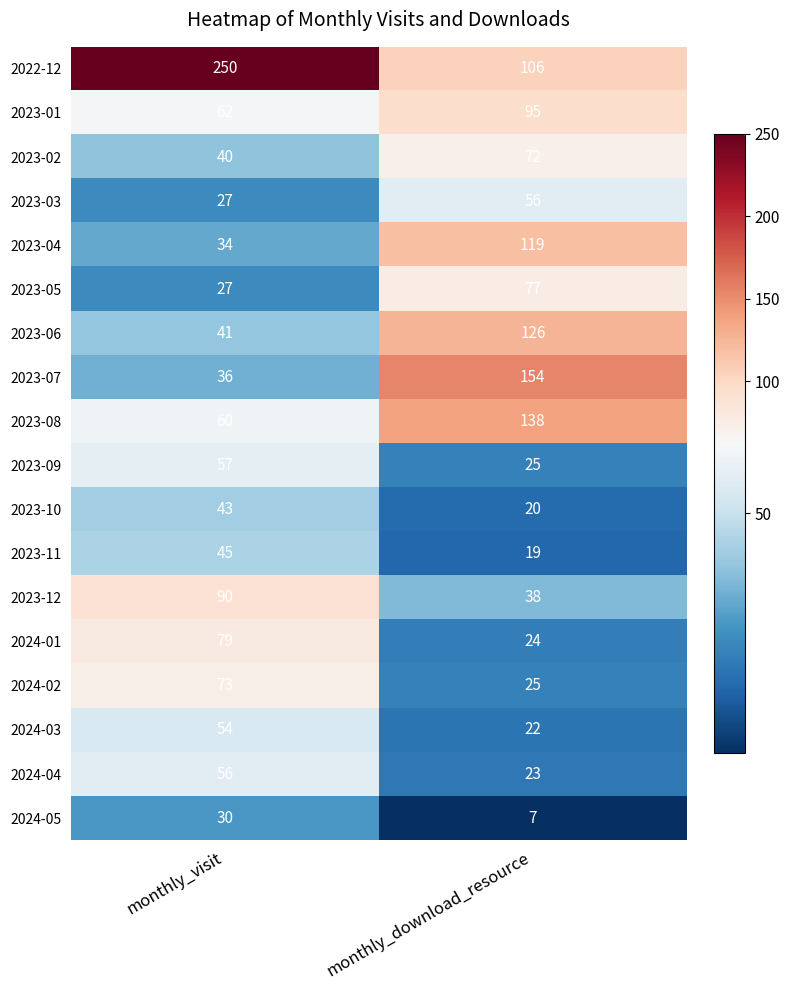

Which series changed the most between monthly_visit and monthly_download_resource?

2022-12